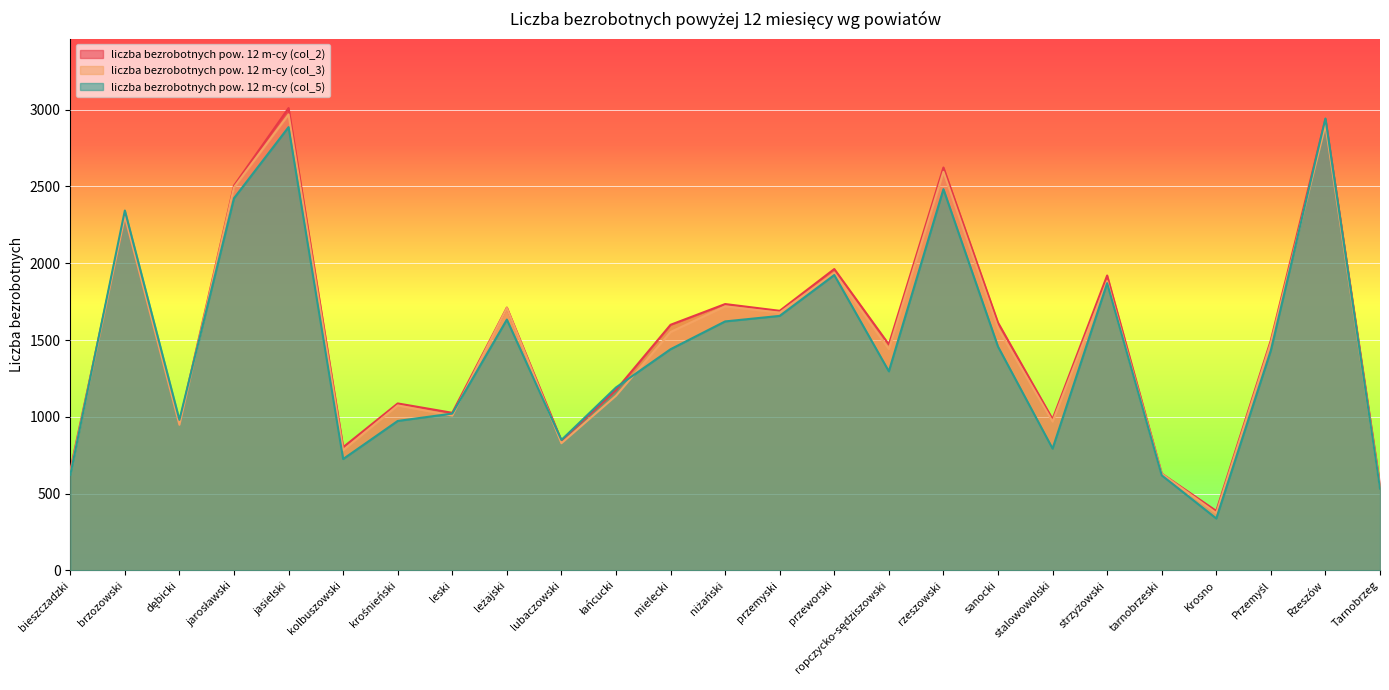

What is the highest value of the liczba bezrobotnych pow. 12 m-cy (col_2) series?

3010